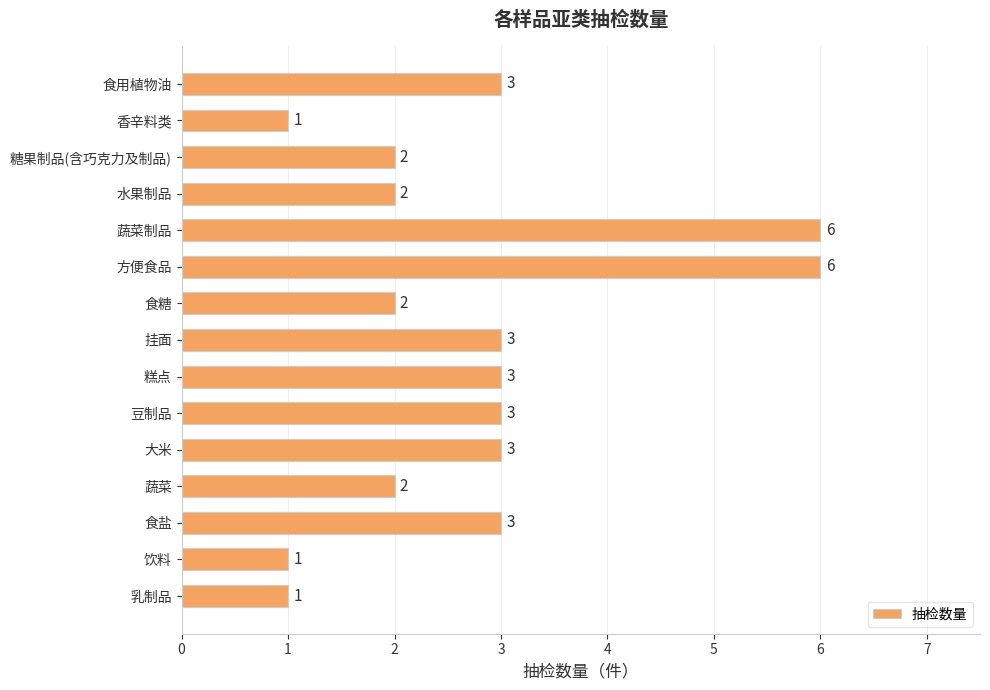

Approximately how many times larger is the value at 蔬菜 compared to 乳制品?

2.0